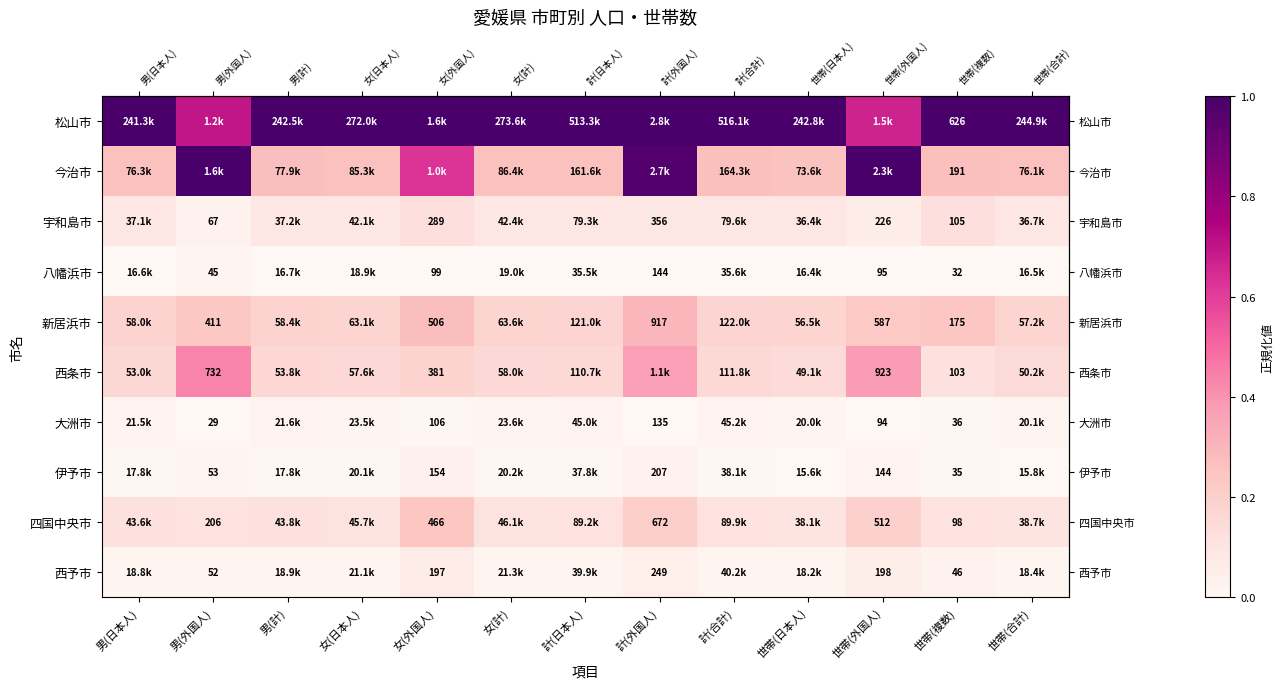

How many distinct data groups are displayed?

10